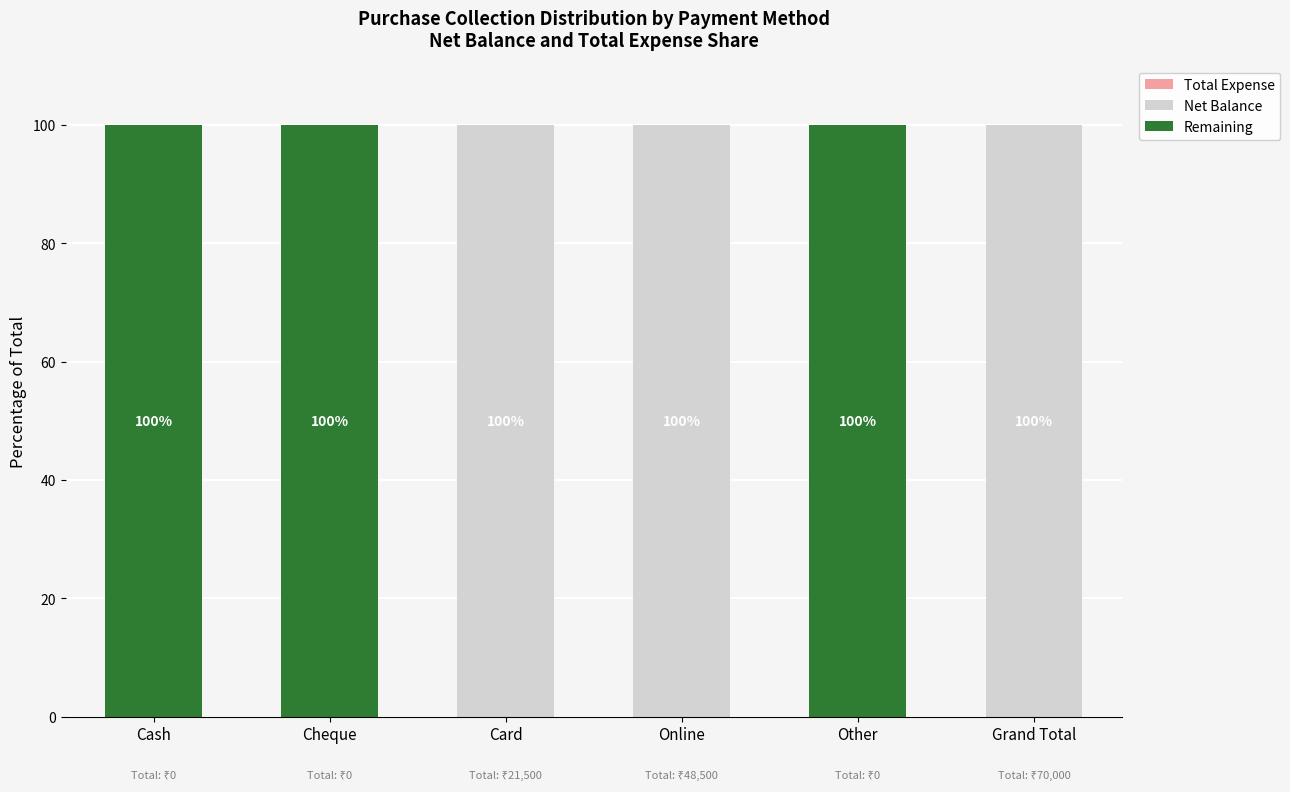

What is the highest value of the Net Balance series?

100